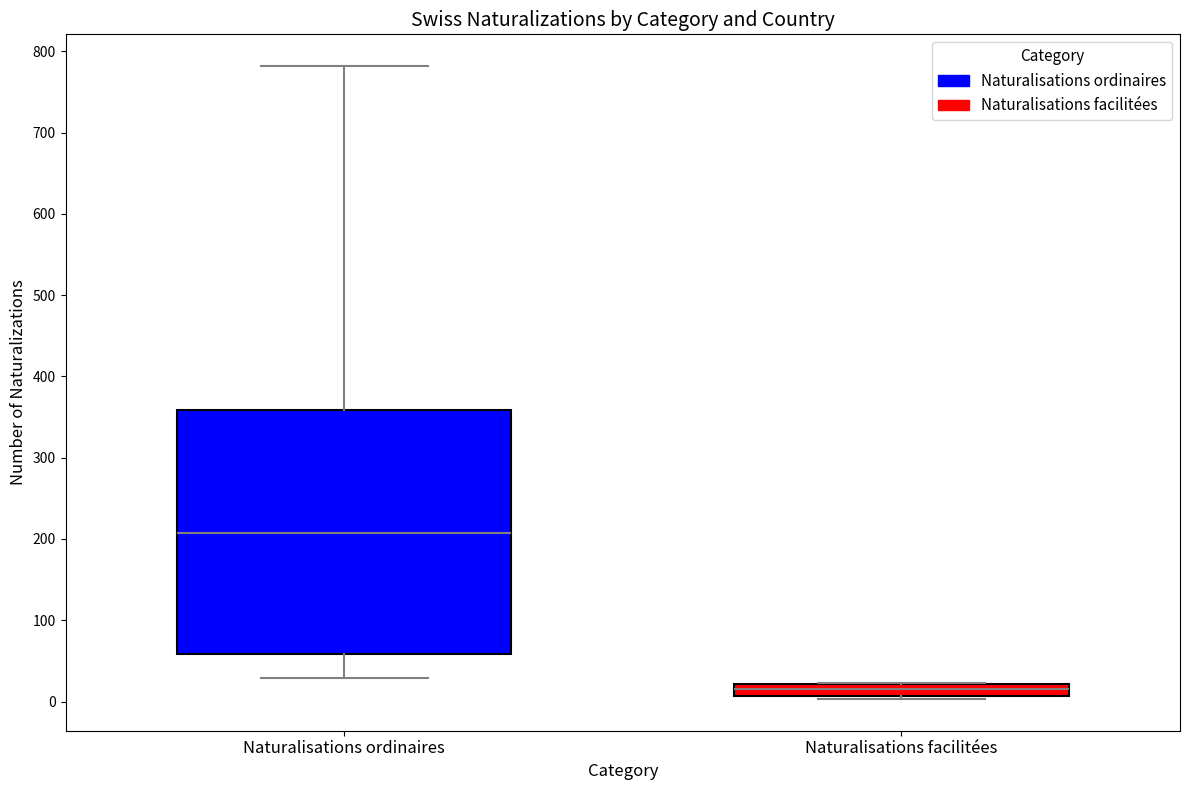

Comparing the boxes themselves (not the whiskers), which one is the tallest?

Naturalisations ordinaires